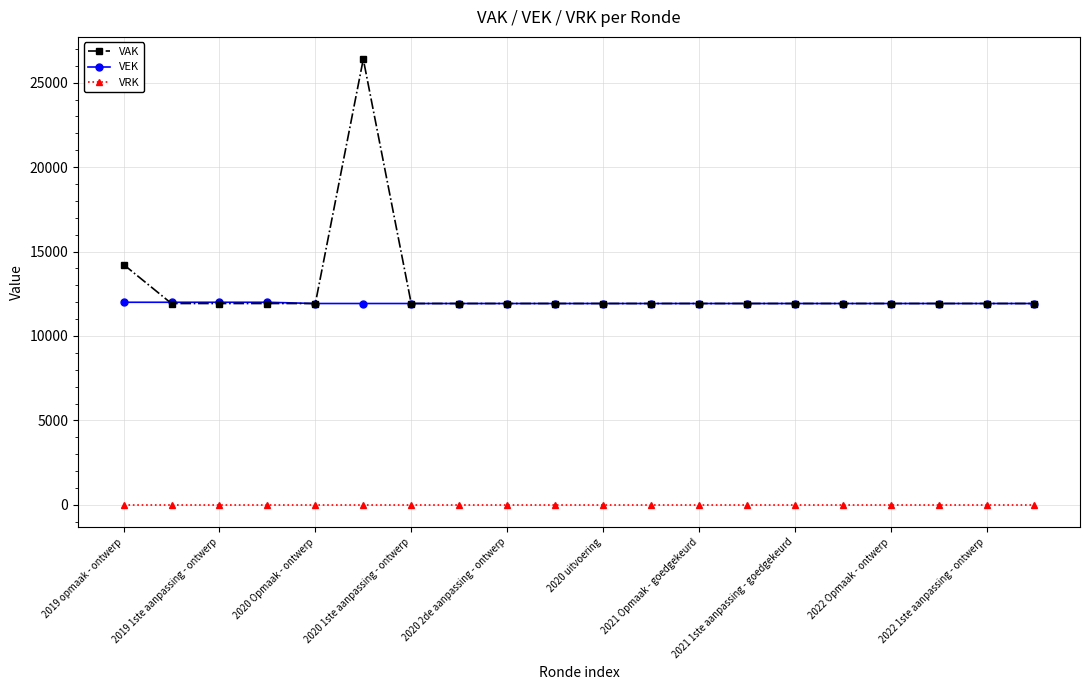

At how many categories does at least one series exceed 7322?

20